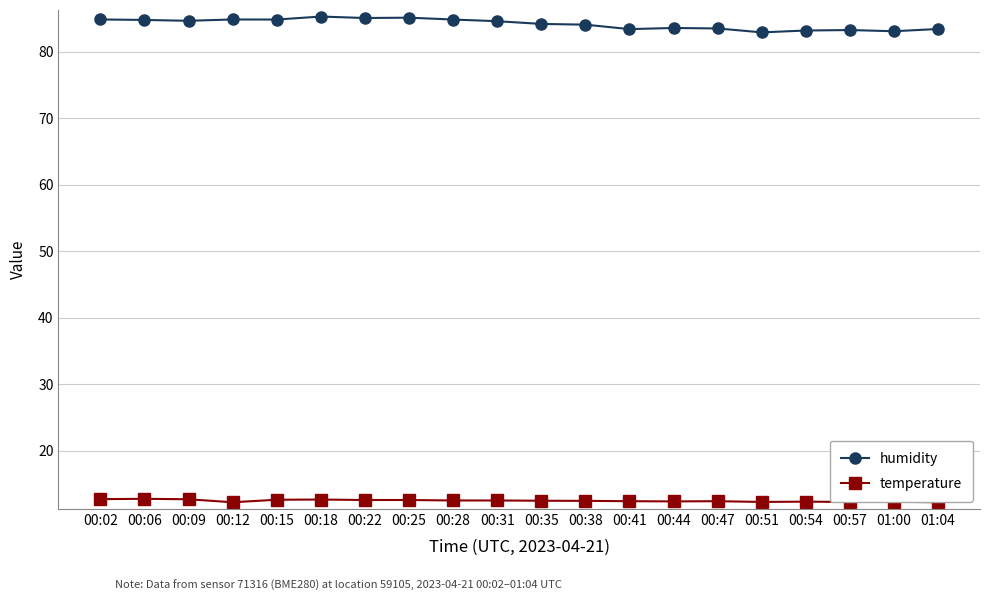

What are all the series names shown in the legend?

humidity, temperature